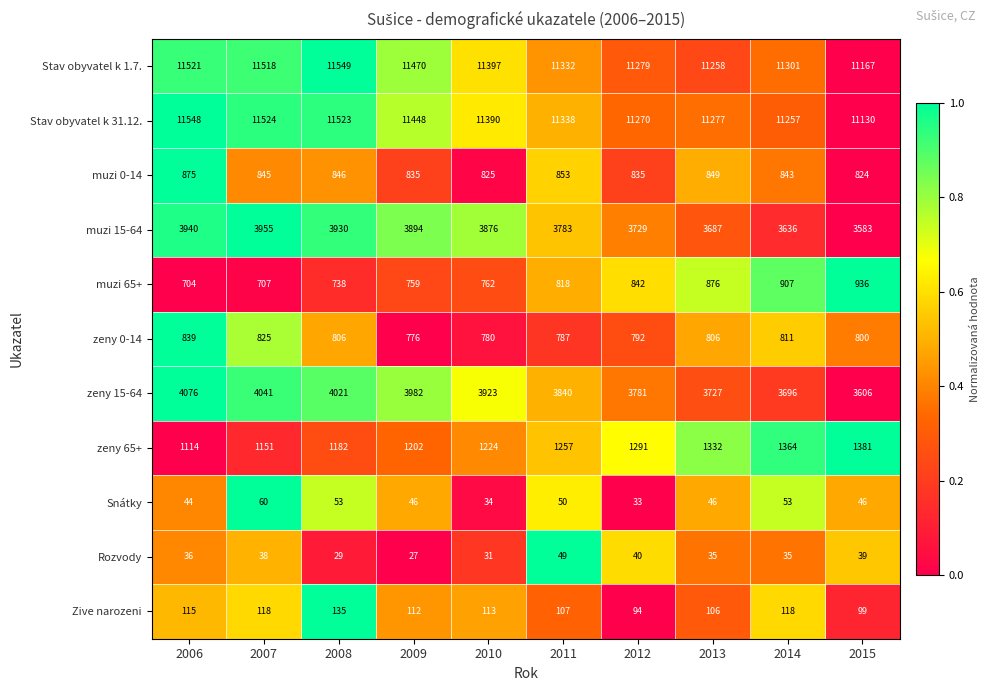

Rank the series at 2006 from highest to lowest value.

Stav obyvatel k 31.12., Stav obyvatel k 1.7., zeny 15-64, muzi 15-64, zeny 65+, muzi 0-14, zeny 0-14, muzi 65+, Zive narozeni, Snátky, Rozvody